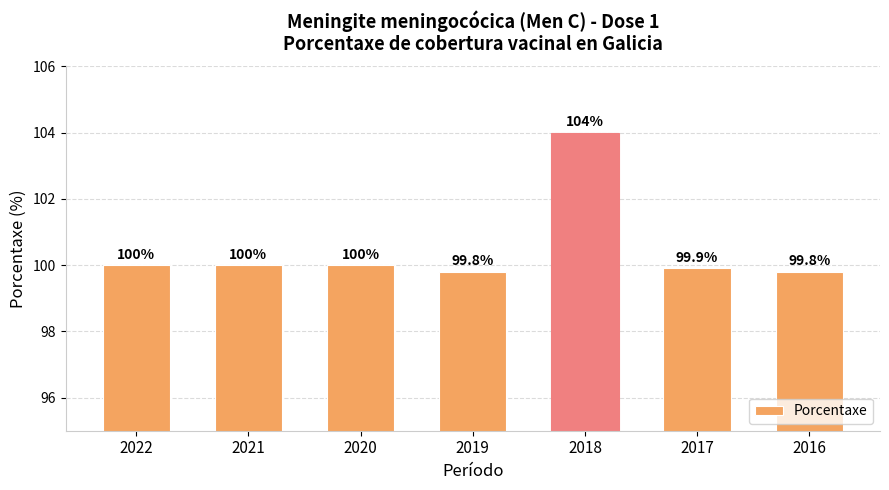

Does the chart contain any negative values?

No